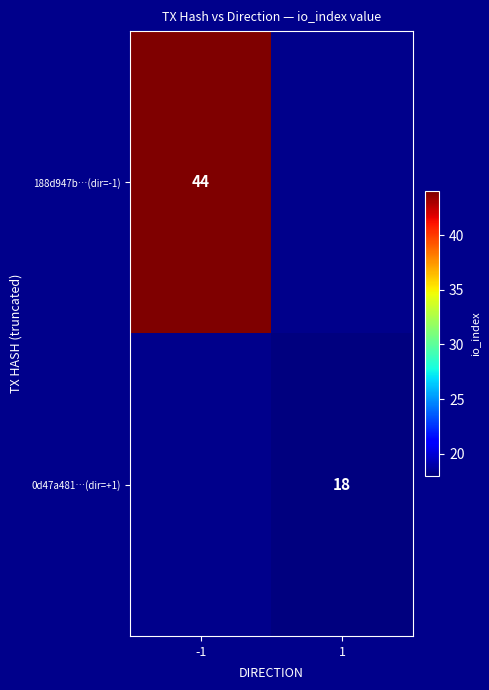

Is it true that 0d47a481…(dir=+1) equals 18 at 1?

True